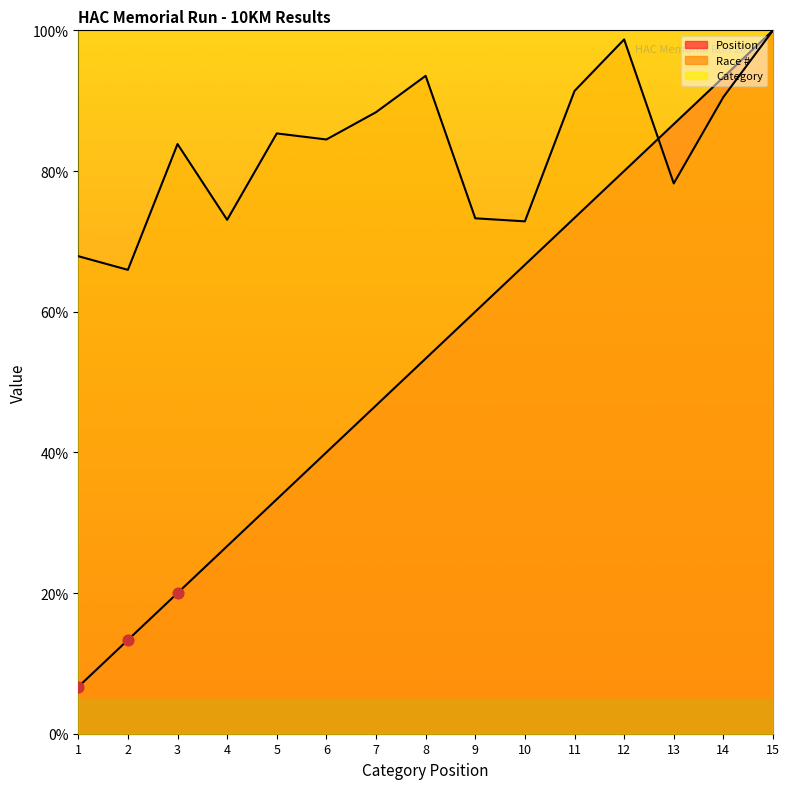

At which category is the sum across all series the highest?

15